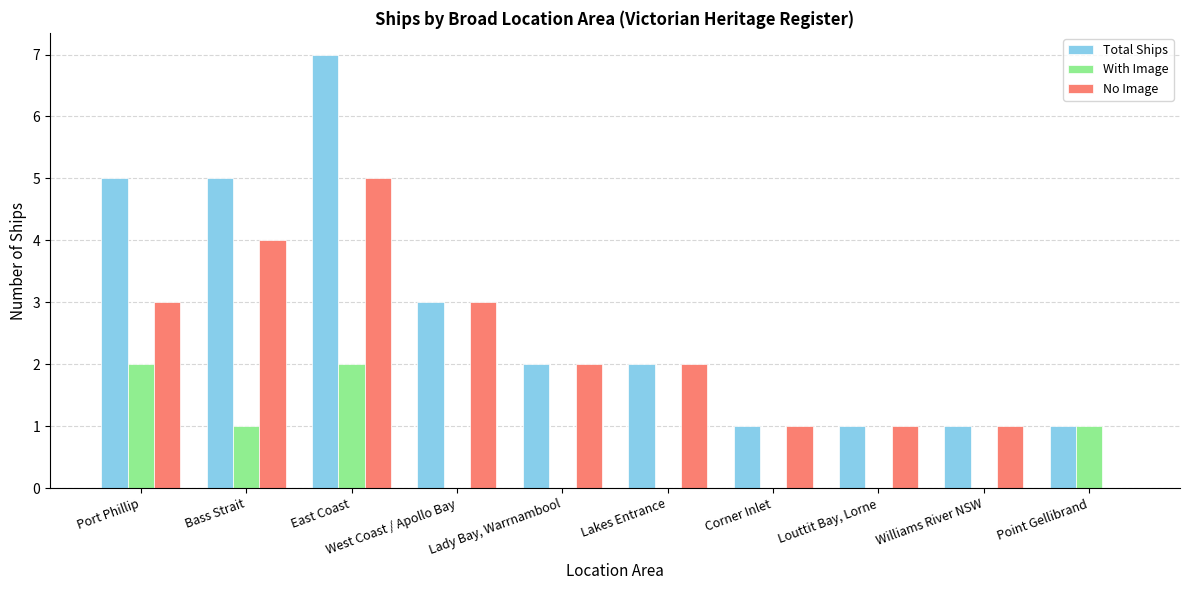

At which category is the sum across all series the highest?

East Coast